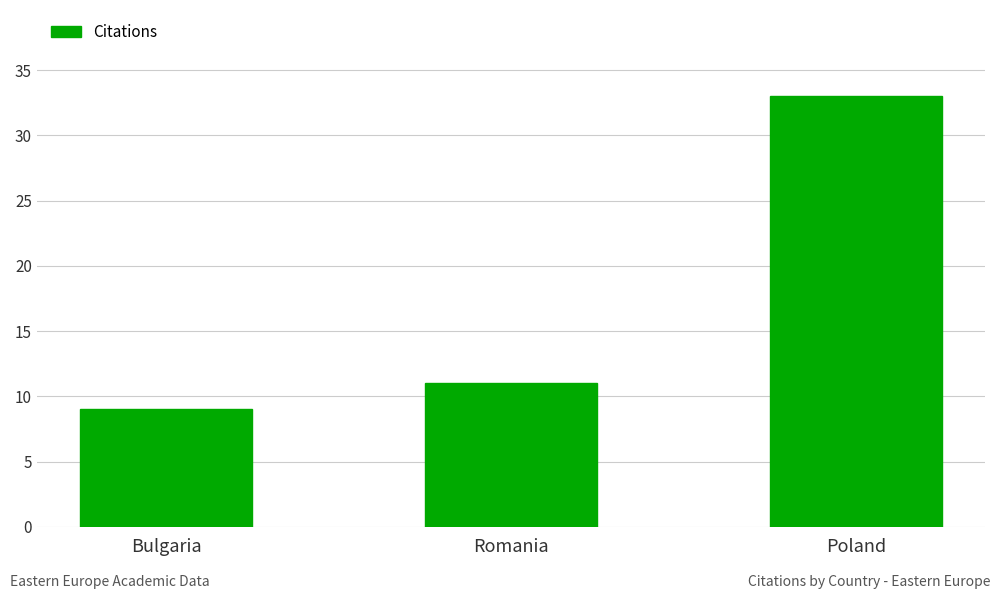

The value at Romania is 8. True or false?

False